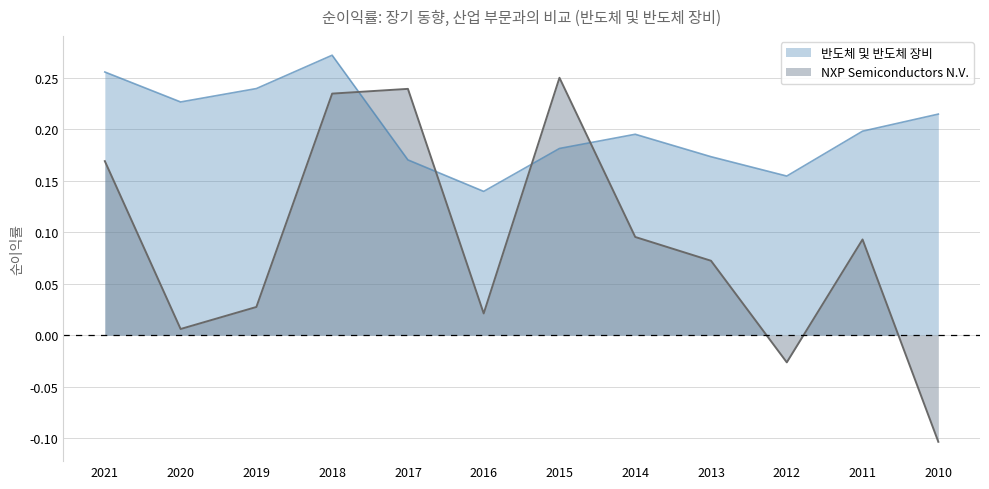

Reading left to right, what are all the values shown in this chart?

NXP Semiconductors N.V.: 0.2	0.0	0.0	0.2	0.2	0.0	0.3	0.1	0.1	-0.0	0.1	-0.1
반도체 및 반도체 장비: 0.3	0.2	0.2	0.3	0.2	0.1	0.2	0.2	0.2	0.2	0.2	0.2